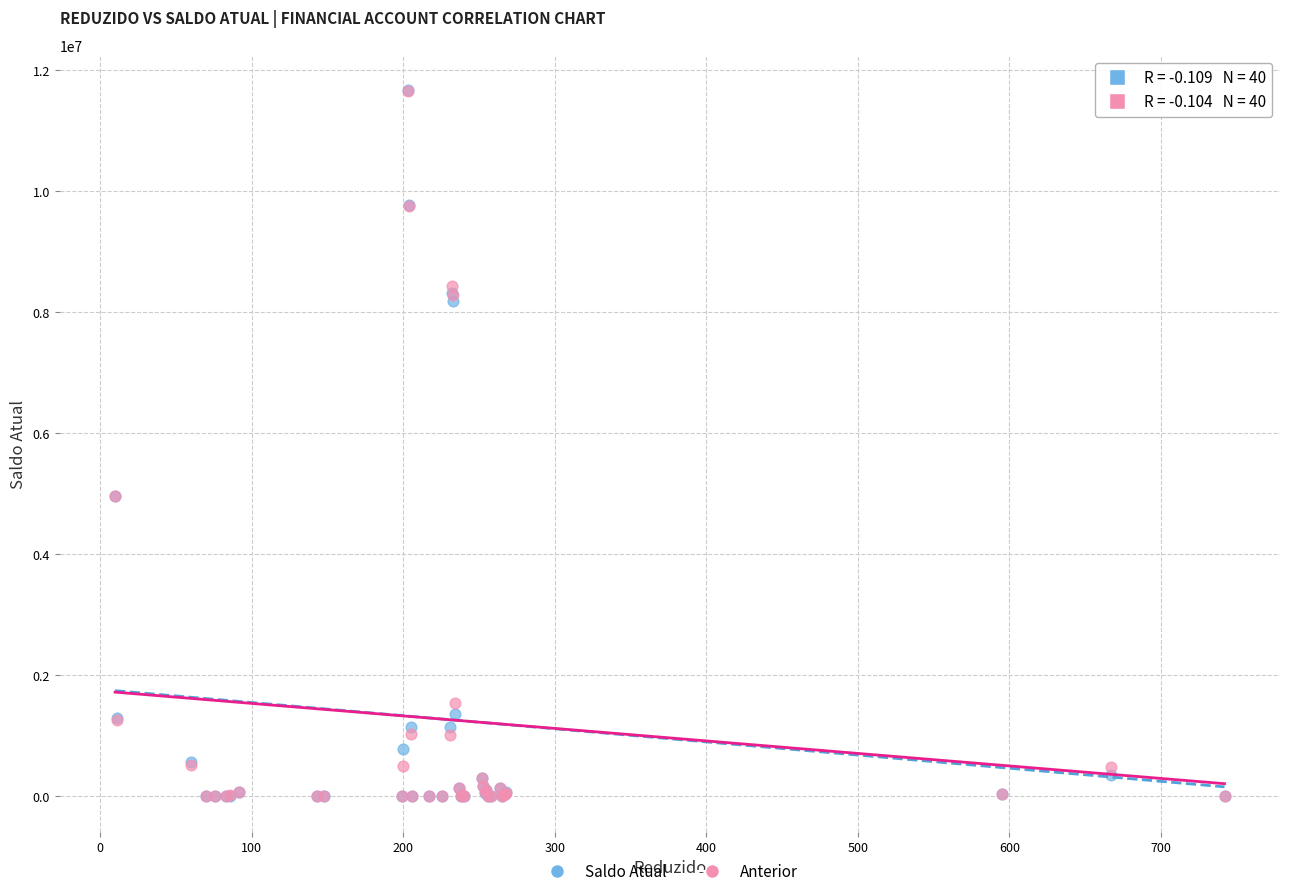

Which series has the widest spread of Y values?

Saldo Atual